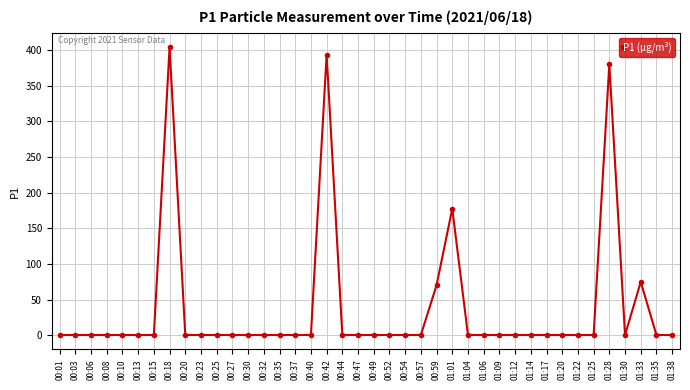

What is the difference between the maximum and minimum values?

403.7